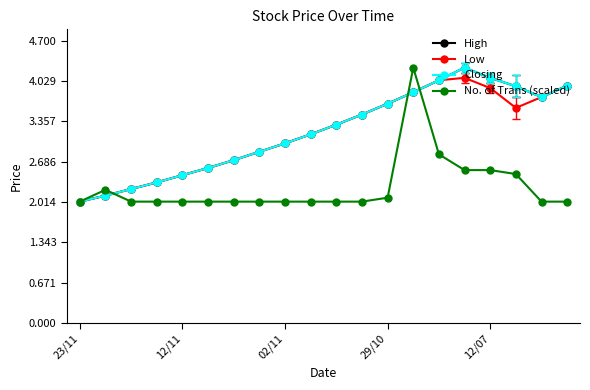

At how many categories does at least one series exceed 3?

11